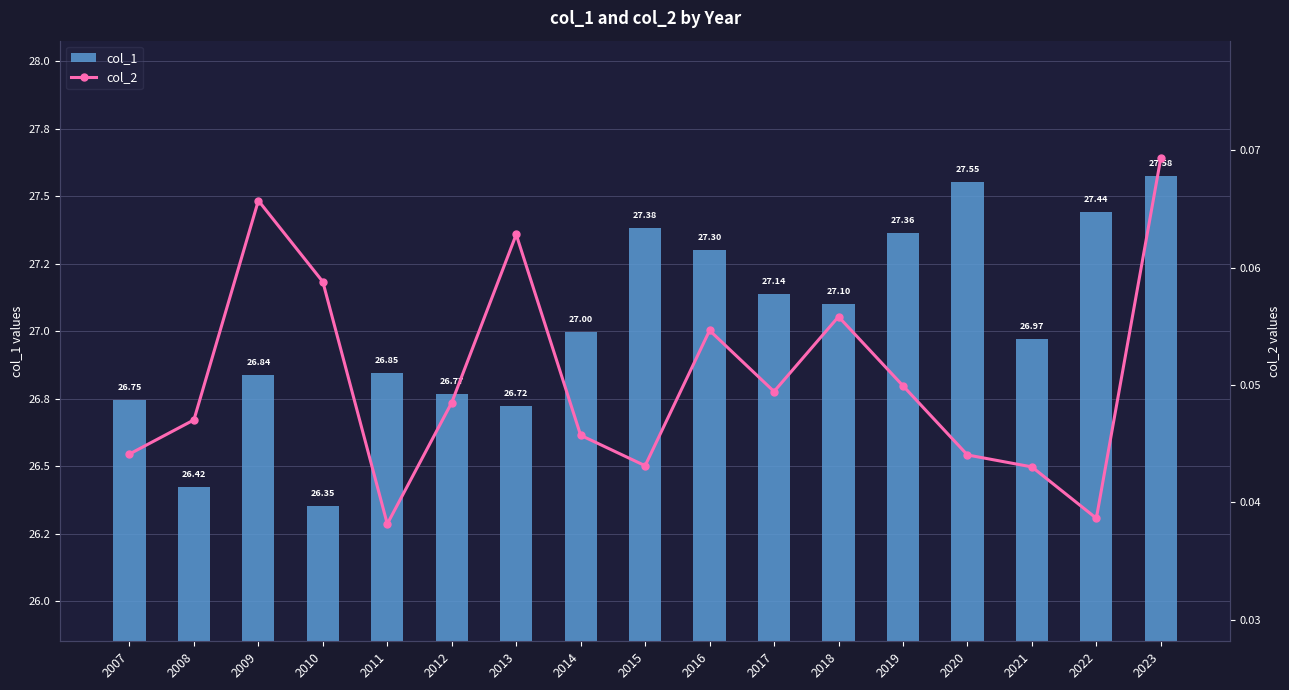

Reading left to right, extract all data points from this chart.

col_1: 2007=26.7	2008=26.4	2009=26.8	2010=26.4	2011=26.8	2012=26.8	2013=26.7	2014=27.0	2015=27.4	2016=27.3	2017=27.1	2018=27.1	2019=27.4	2020=27.6	2021=27.0	2022=27.4	2023=27.6
col_2: 2007=0.0	2008=0.0	2009=0.1	2010=0.1	2011=0.0	2012=0.0	2013=0.1	2014=0.0	2015=0.0	2016=0.1	2017=0.0	2018=0.1	2019=0.0	2020=0.0	2021=0.0	2022=0.0	2023=0.1